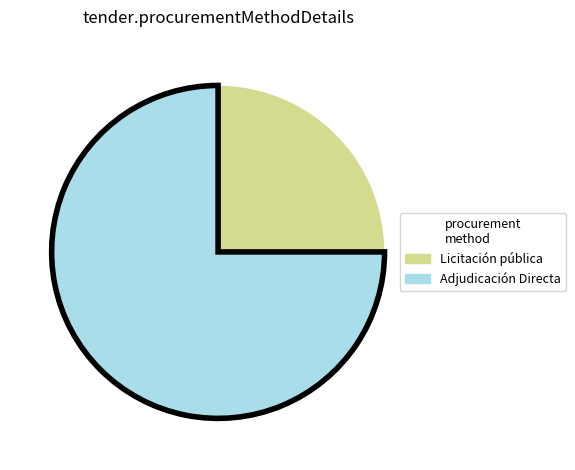

Is the sum of Adjudicación Directa and Licitación pública greater than half?

Yes